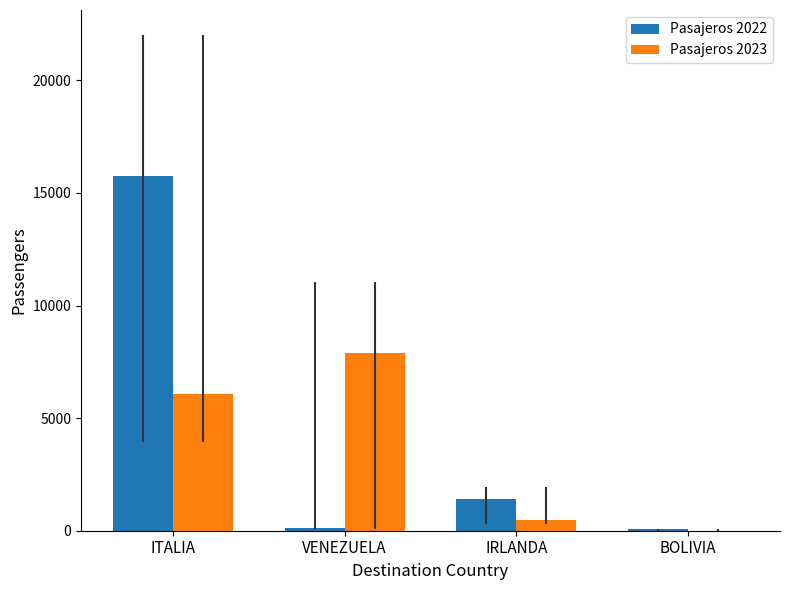

Is the value of Pasajeros 2022 at VENEZUELA greater than the value of Pasajeros 2023 at VENEZUELA?

No